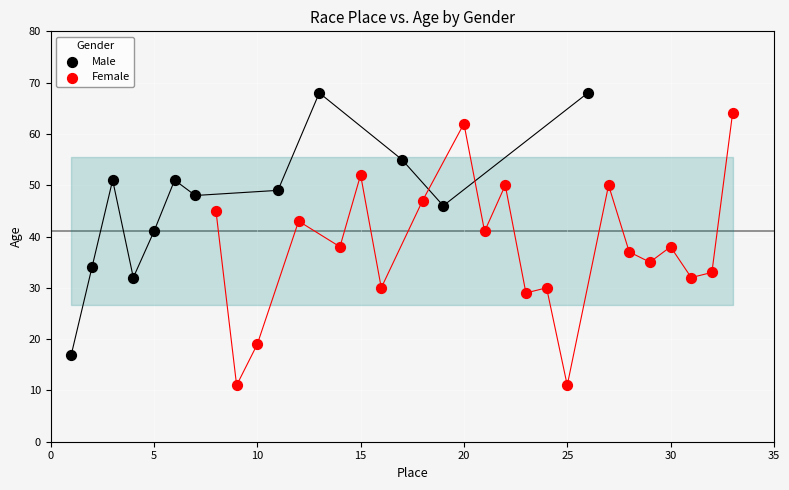

Which series has the widest spread of Y values?

Female